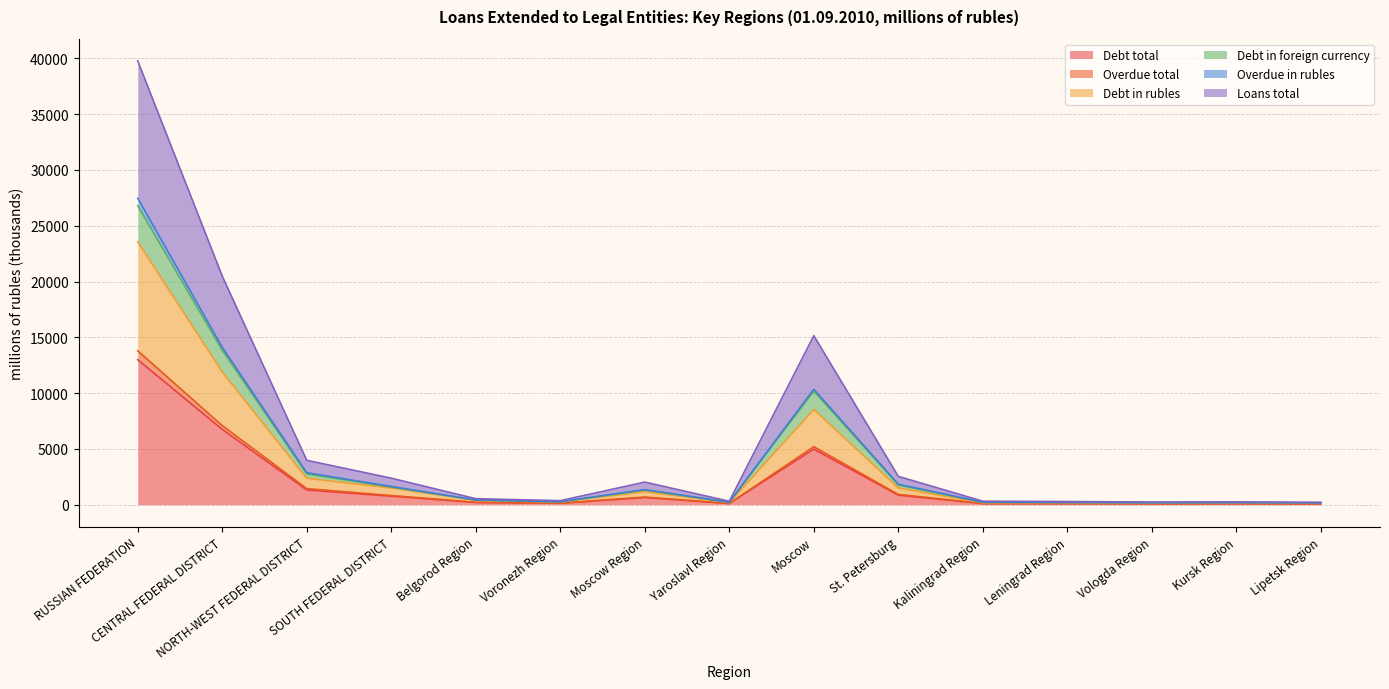

Rank the series at Kursk Region from lowest to highest value.

Debt total, Overdue in rubles, Overdue total, Debt in foreign currency, Debt in rubles, Loans total